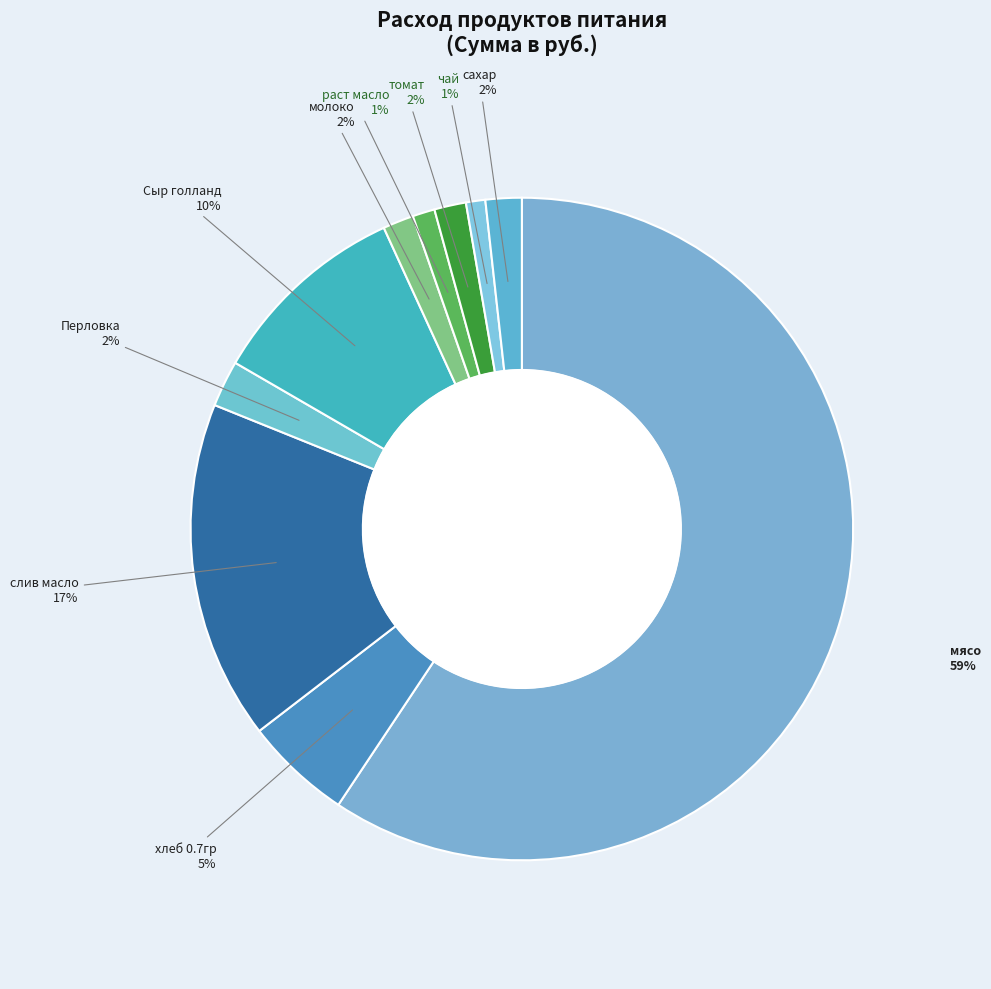

Combined, what portion of the pie is мясо and Перловка?

61.6%